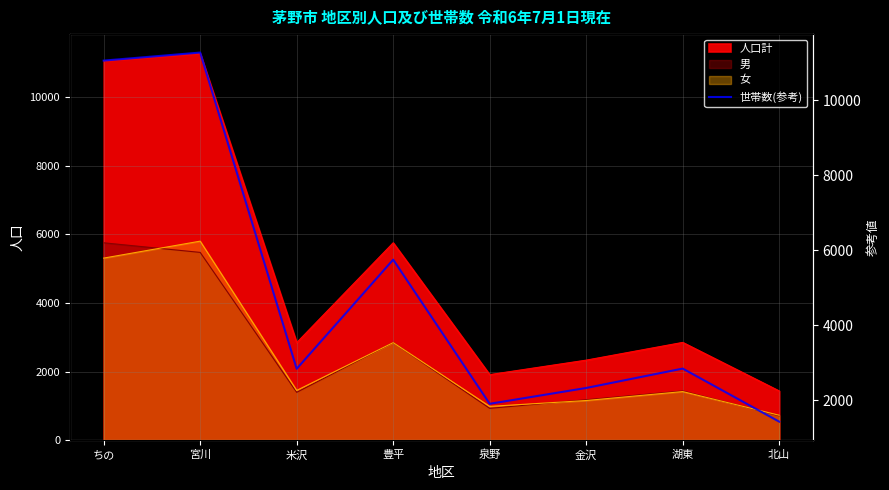

True or false: the data shows 4243 at 米沢.

False